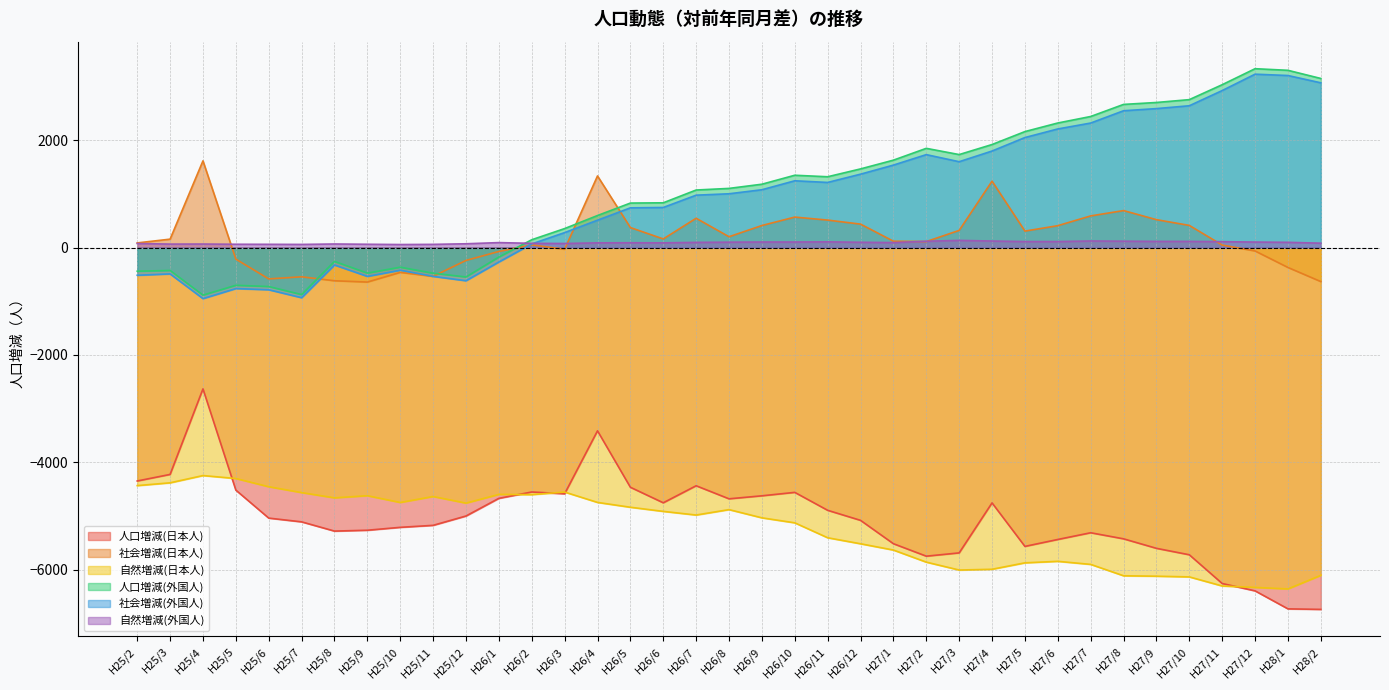

Reading left to right, list all the values displayed in this chart.

人口増減(日本人): -4347	-4225	-2632	-4517	-5038	-5108	-5280	-5264	-5210	-5173	-4999	-4670	-4552	-4585	-3413	-4464	-4753	-4436	-4679	-4623	-4559	-4893	-5080	-5515	-5747	-5686	-4755	-5565	-5436	-5311	-5424	-5601	-5721	-6256	-6393	-6728	-6738
社会増減(日本人): 86	156	1614	-216	-584	-545	-619	-643	-463	-537	-240	-73	49	-32	1333	372	160	545	201	410	567	511	436	118	111	319	1236	306	407	589	688	519	412	46	-64	-371	-634
自然増減(日本人): -4433	-4381	-4246	-4301	-4454	-4563	-4661	-4621	-4747	-4636	-4759	-4597	-4601	-4553	-4746	-4836	-4913	-4981	-4880	-5033	-5126	-5404	-5516	-5633	-5858	-6005	-5991	-5871	-5843	-5900	-6112	-6120	-6133	-6302	-6329	-6357	-6104
人口増減(外国人): -441	-427	-886	-703	-726	-876	-259	-476	-366	-478	-548	-177	145	353	596	828	833	1071	1101	1179	1346	1318	1464	1627	1847	1731	1918	2159	2319	2440	2665	2701	2754	3032	3330	3300	3148
社会増減(外国人): -516	-491	-951	-764	-786	-934	-325	-537	-422	-537	-618	-269	67	278	509	739	746	975	1001	1076	1243	1212	1366	1535	1730	1598	1797	2048	2208	2318	2547	2587	2640	2923	3228	3203	3067
自然増減(外国人): 75	64	65	61	60	58	66	61	56	59	70	92	78	75	87	89	87	96	100	103	103	106	98	92	117	133	121	111	111	122	118	114	114	109	102	97	81